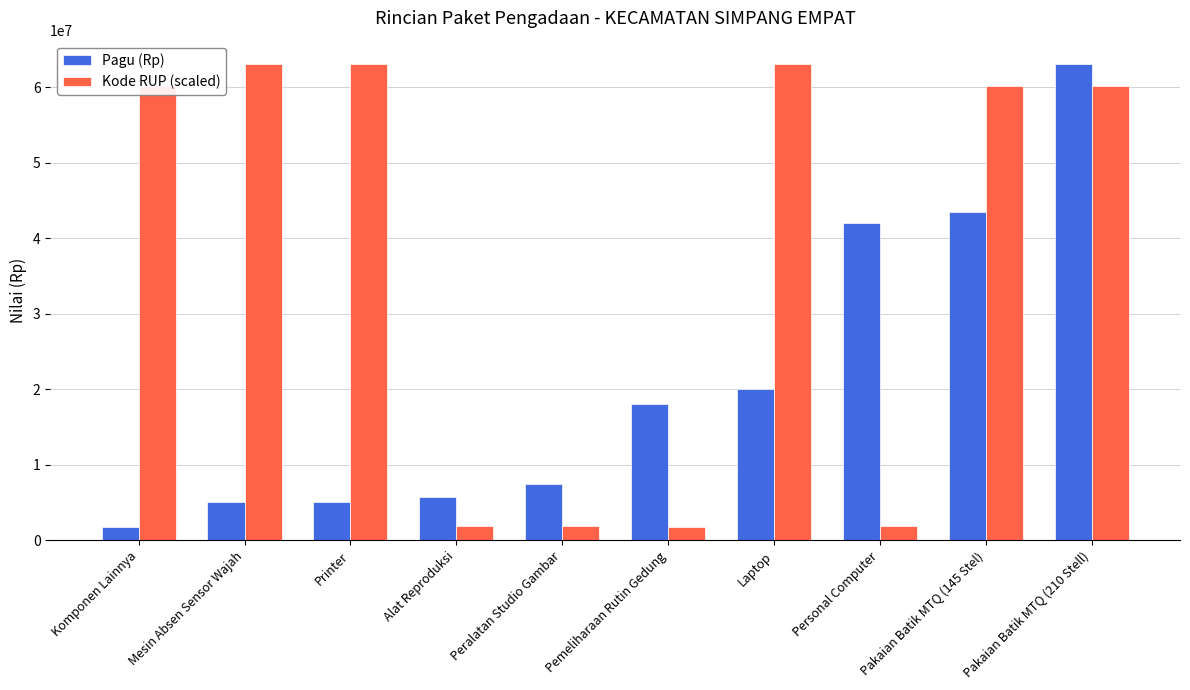

Is it true that Pagu (Rp) equals 7608487.5 at Mesin Absen Sensor Wajah?

False